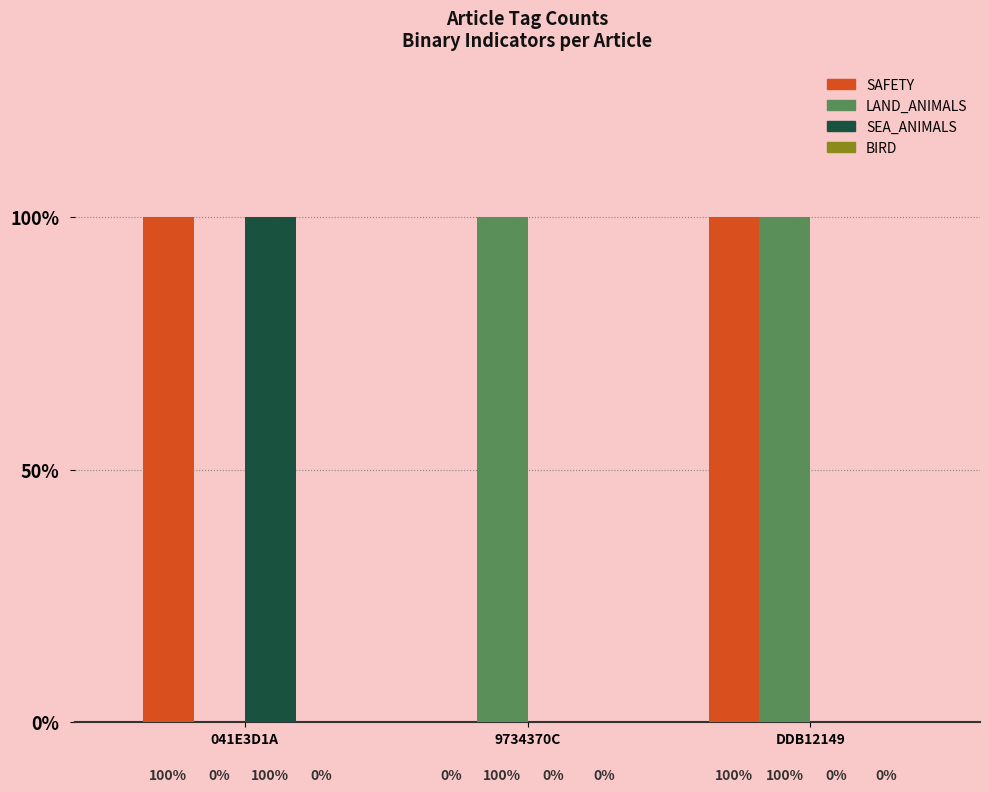

Between 9734370C and DDB12149, which is larger?

DDB12149